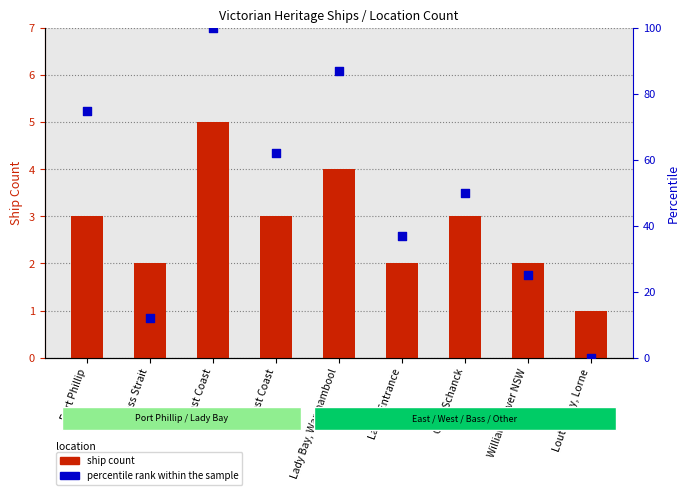

Which series has the largest Y range (max minus min)?

percentile rank within the sample